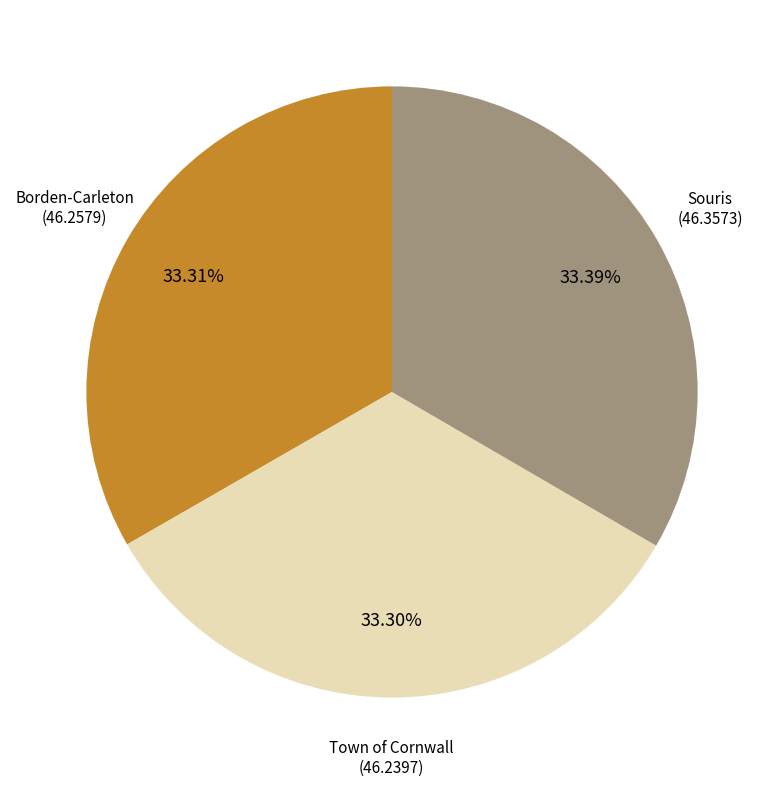

Is there any slice that represents more than half of the pie?

No